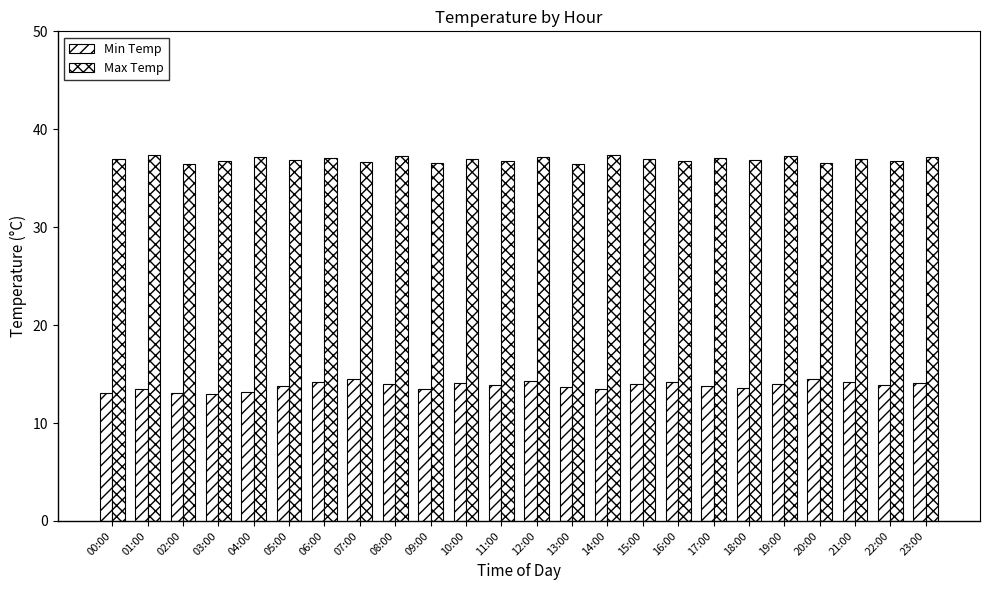

What is the value of the Min Temp bar at the 18th from the left?

13.8